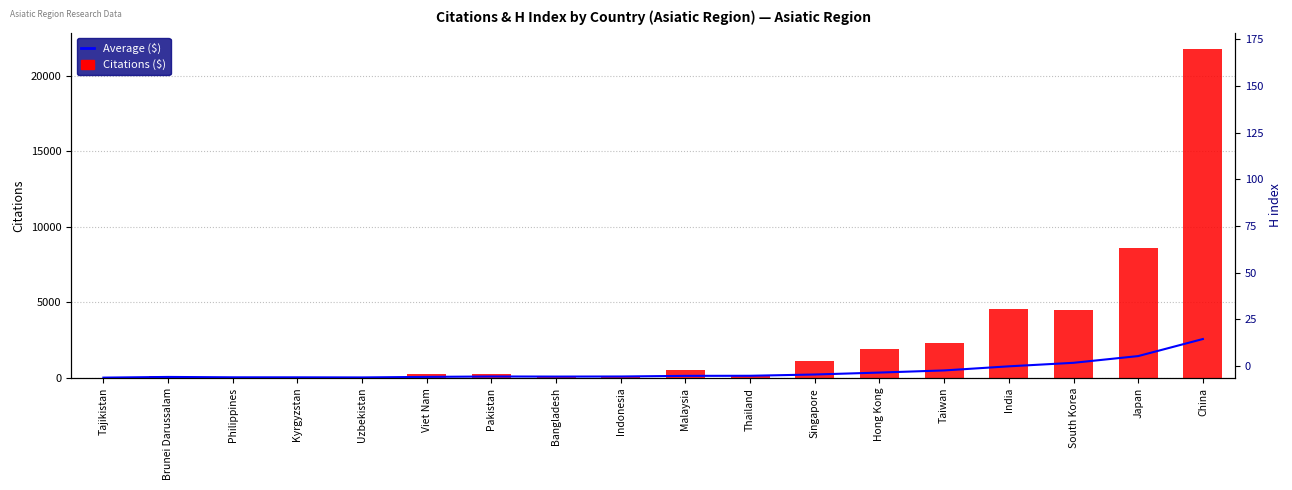

How many values in Citations ($) are above zero?

17